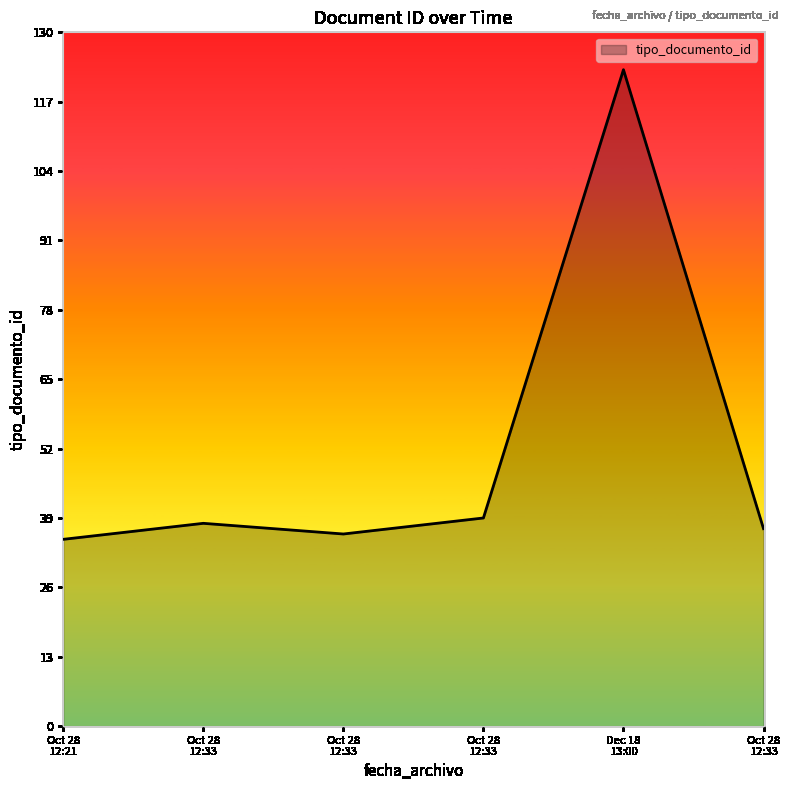

How many values are below 38?

3